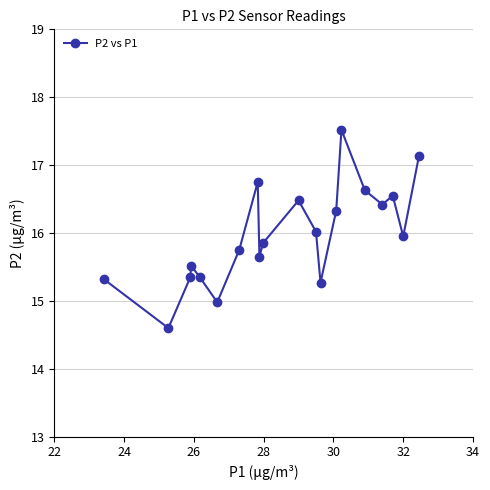

How many interior local peaks (higher than both neighbors) does the data have?

5